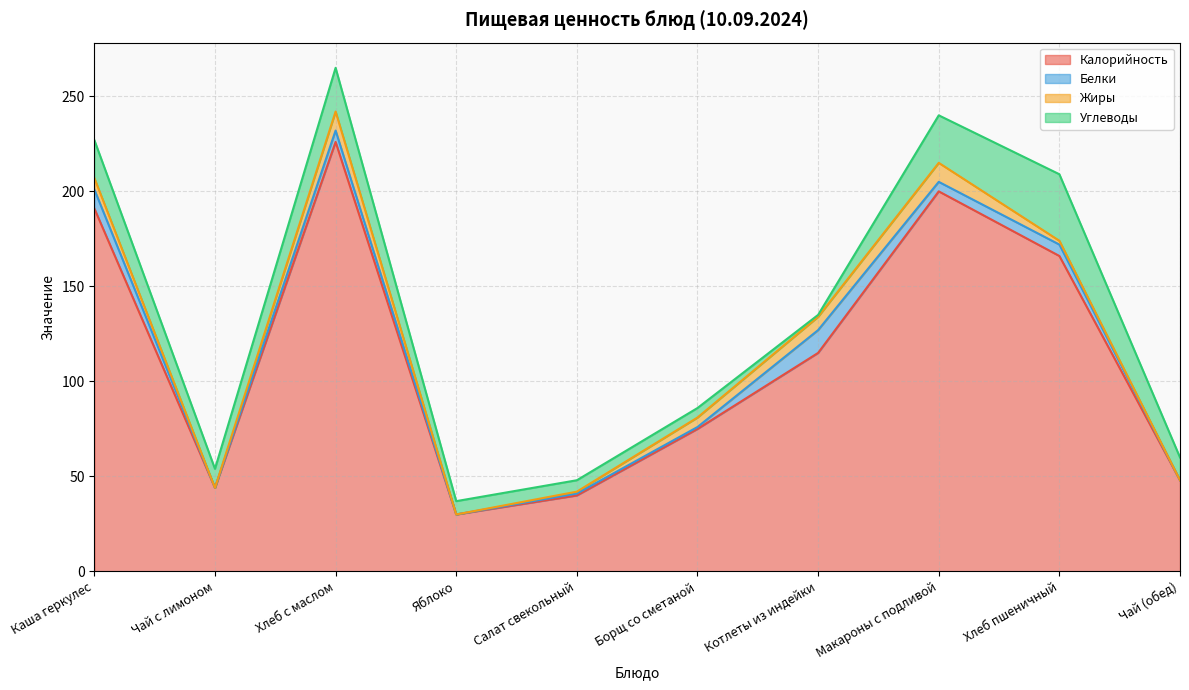

At which category does the chart reach its minimum across all series?

Чай с лимоном